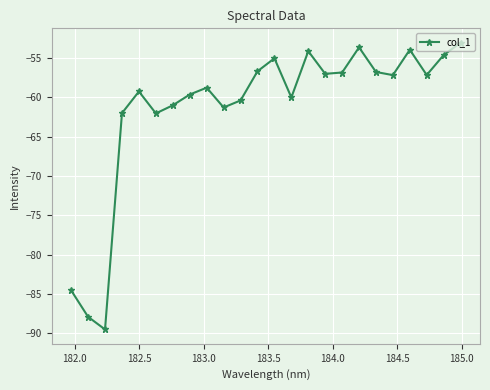

What is the value of the 16th point from the left?

-57.0